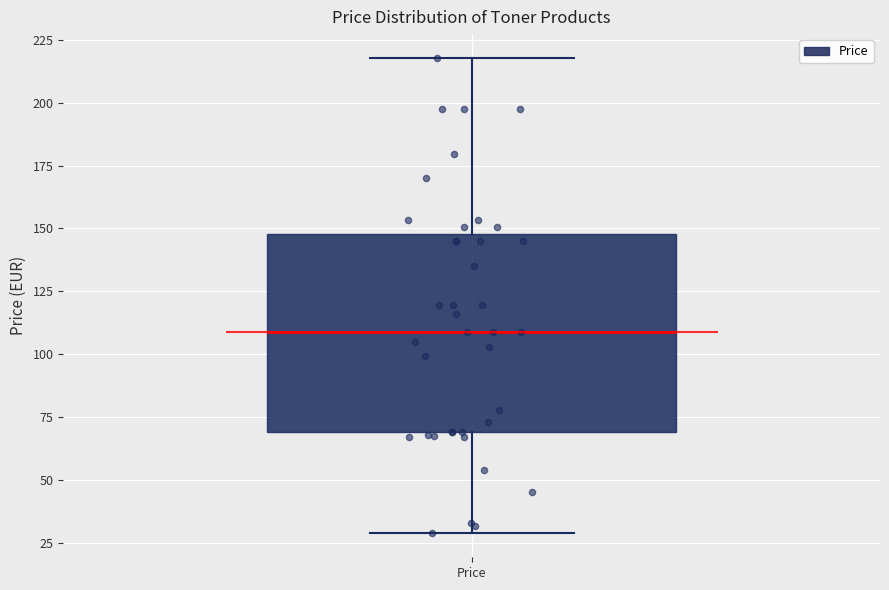

Where is the lower edge of the box for Price on the y-axis? The values are not printed on the chart, so give them approximately, as read against the axis.

70